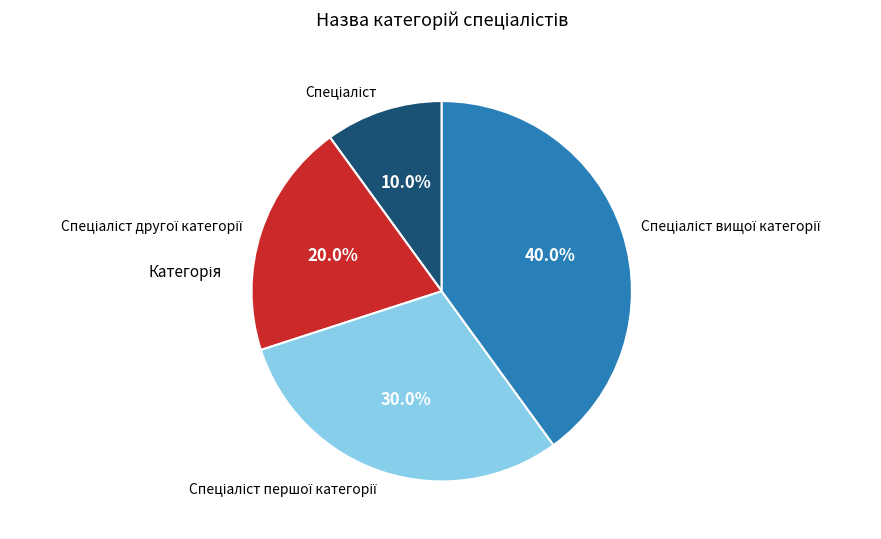

Does any single category account for the majority?

No